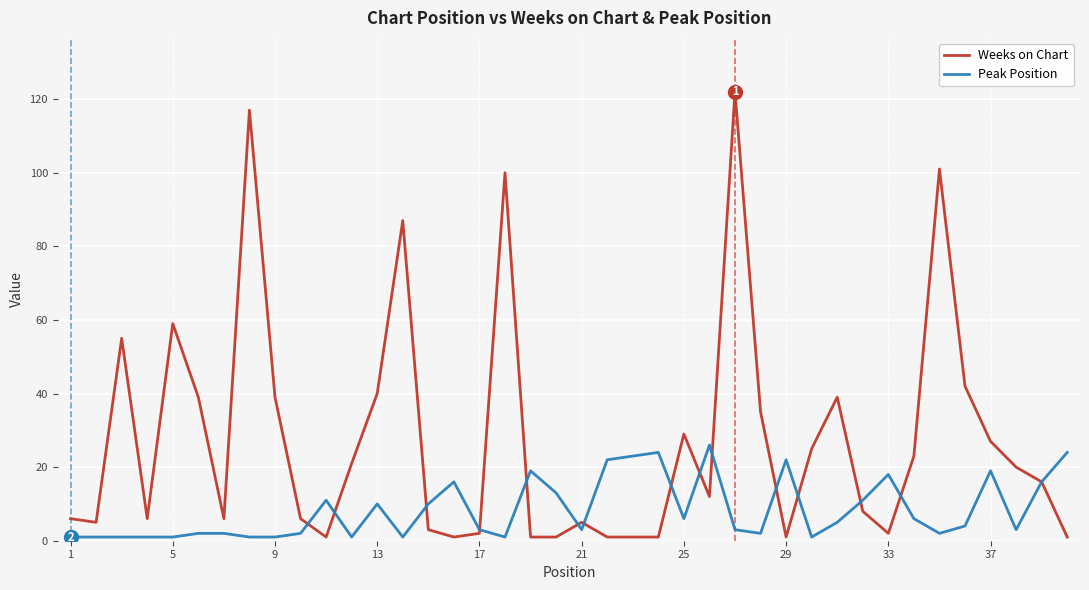

Rank the series by their average value, from highest to lowest.

Weeks on Chart, Peak Position